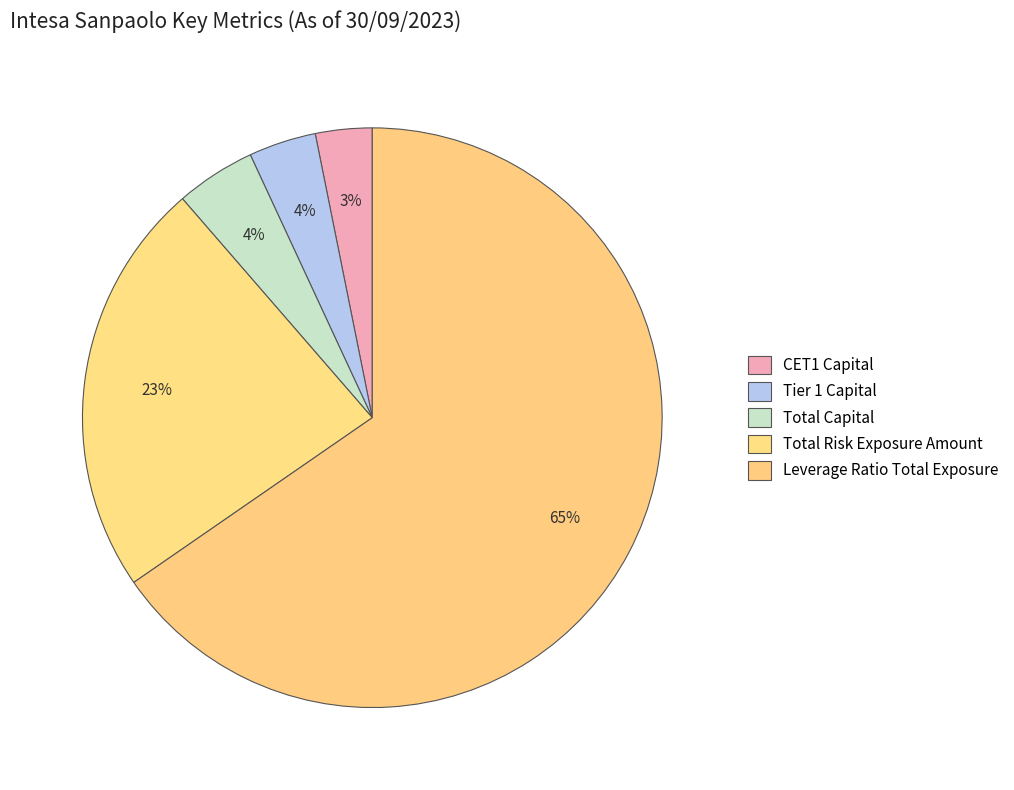

Is it true that Tier 1 Capital is 1% of the pie?

False